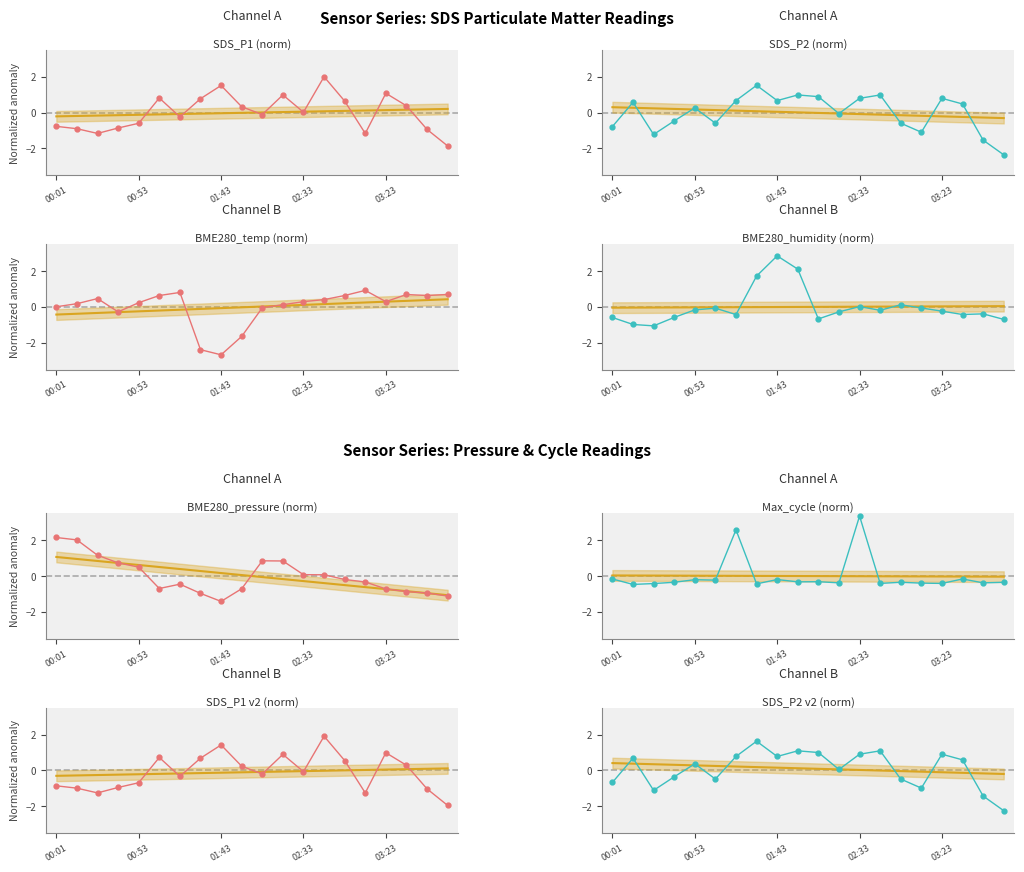

What is the smallest value displayed?

-2.7